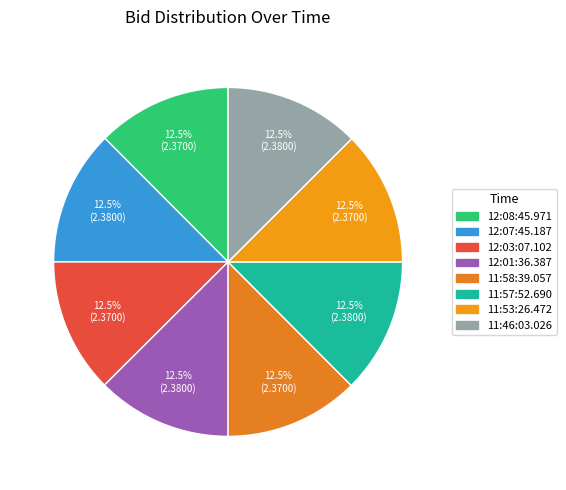

Do 12:01:36.387 and 12:08:45.971 together represent more than half of the pie?

No